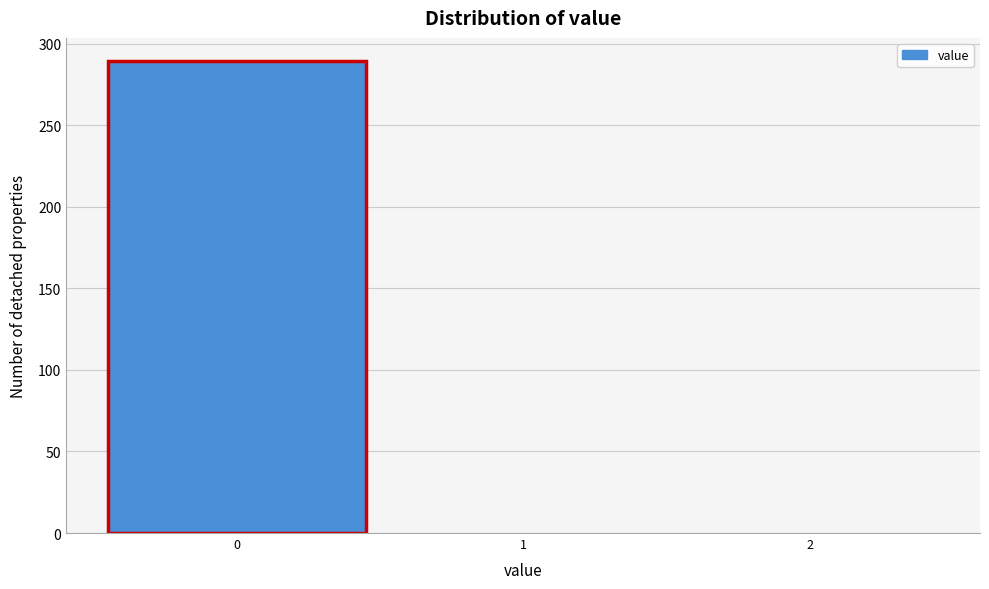

Reading left to right, list every bar in this chart as the range it spans on the x-axis followed by its height. The values are not printed on the chart, so give them approximately, as read against the axis.

-0.5 to 0.5: 290
0.5 to 1.5: 0
1.5 to 2.5: 0